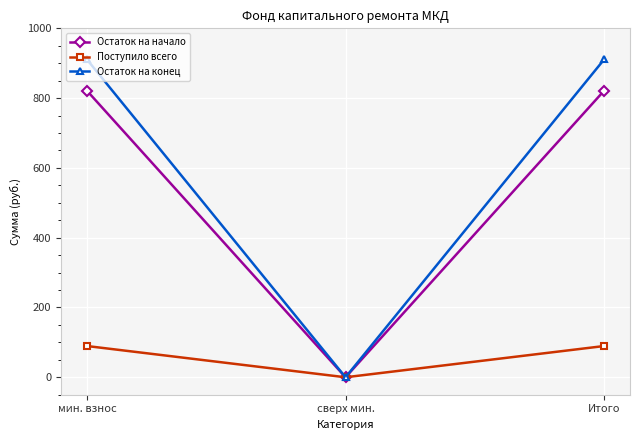

Is it true that Остаток на конец equals 910.9 at мин. взнос?

True